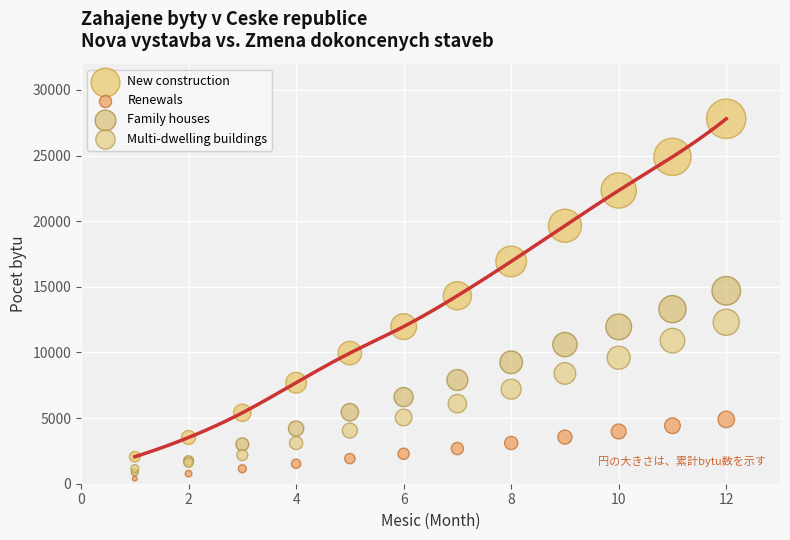

Which series contains the lowest Y value?

Renewals